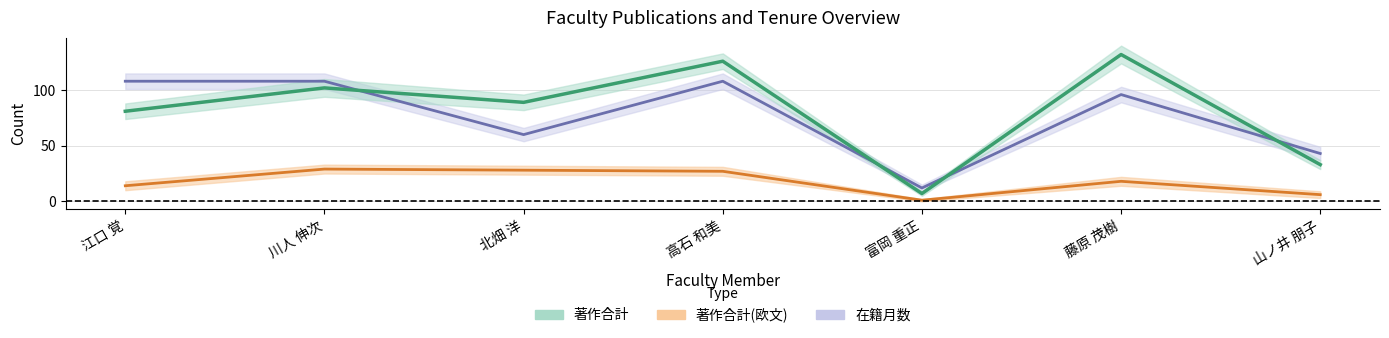

True or false: 著作合計 and 著作合計(欧文) cross at least once.

False